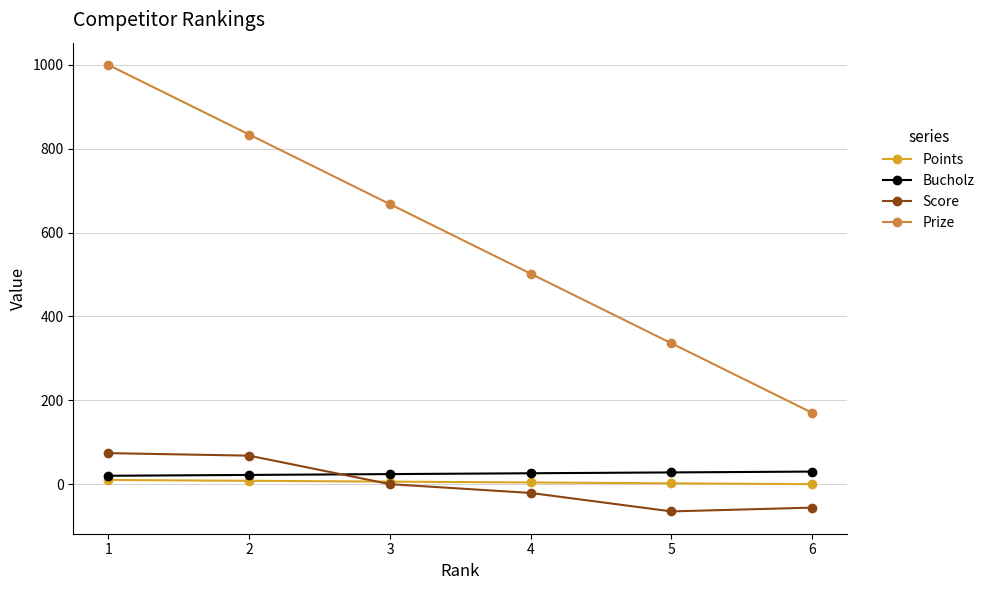

How many distinct data groups are displayed?

4